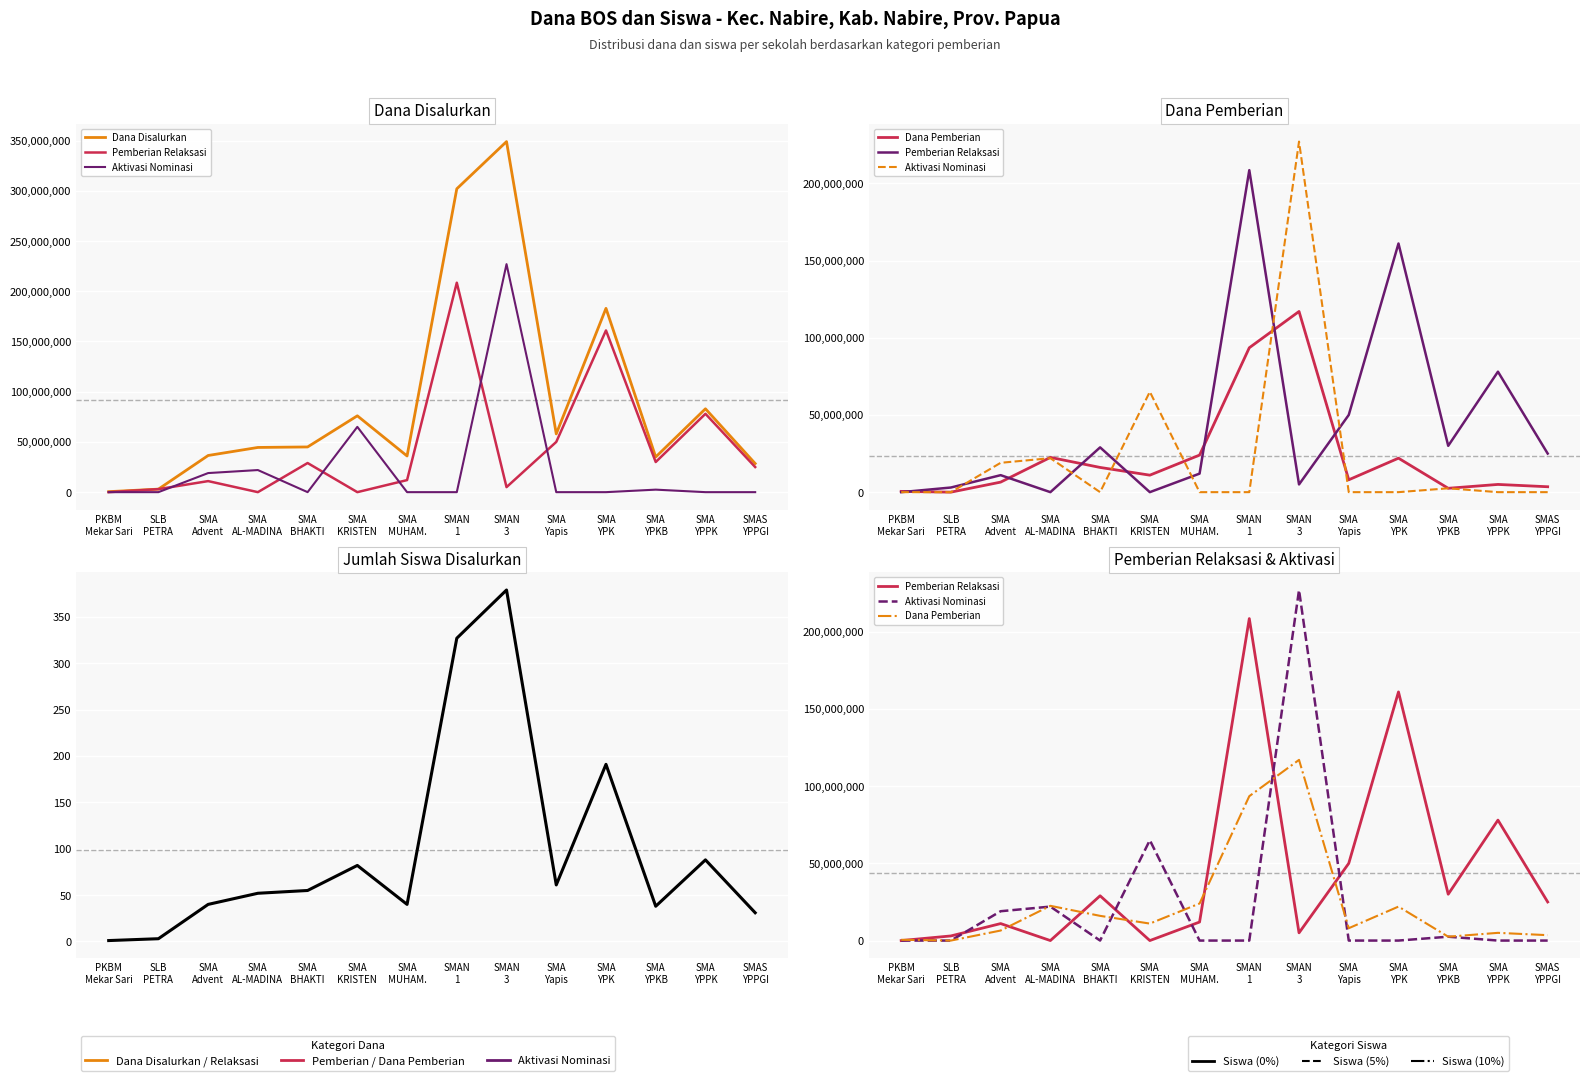

What is the difference between the second highest and second lowest values in the Dana Disalurkan series?

299000000